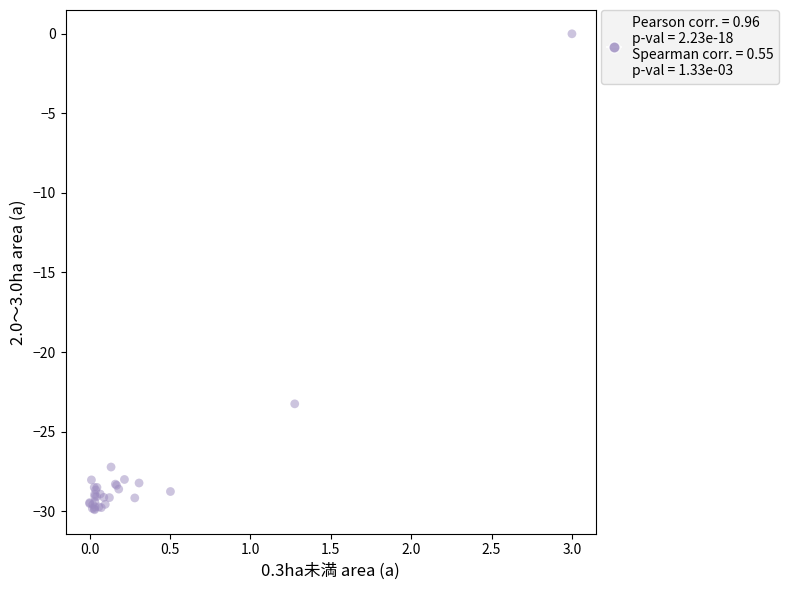

What Y value in the scatter plot is closest to -14?

-23.3